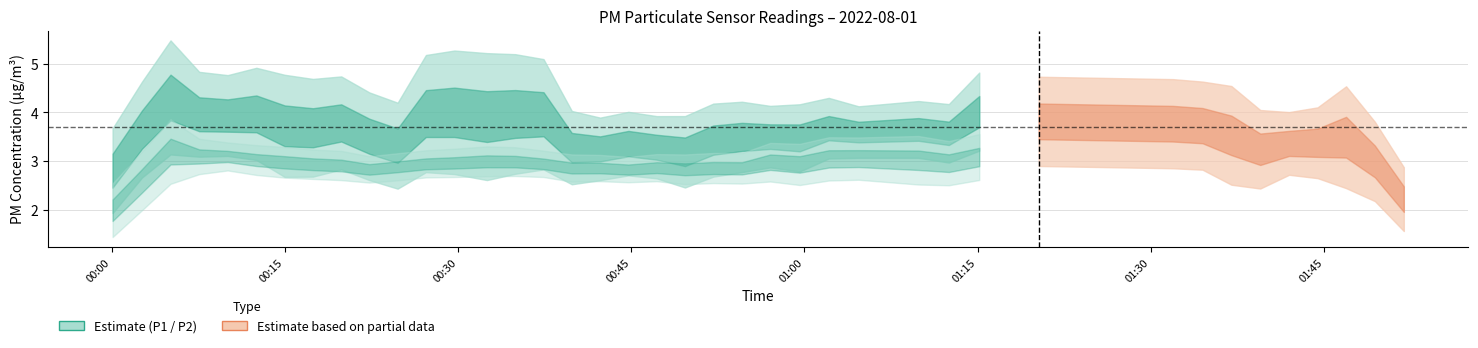

At which category does P1 reach its first local peak?

3